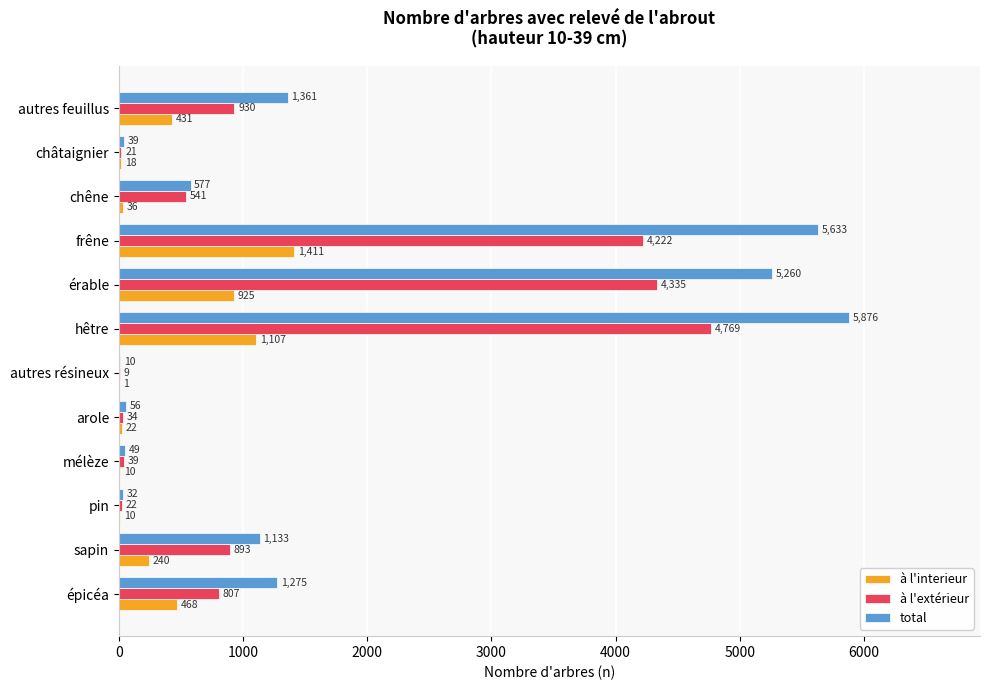

At which label is à l'extérieur closest to 2389?

autres feuillus